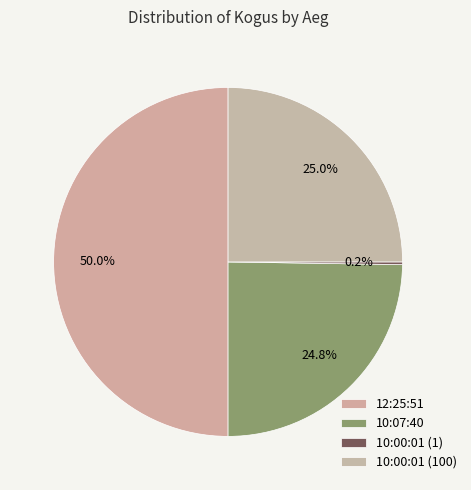

Rank the categories by value from lowest to highest.

10:00:01 (1), 10:07:40, 10:00:01 (100), 12:25:51